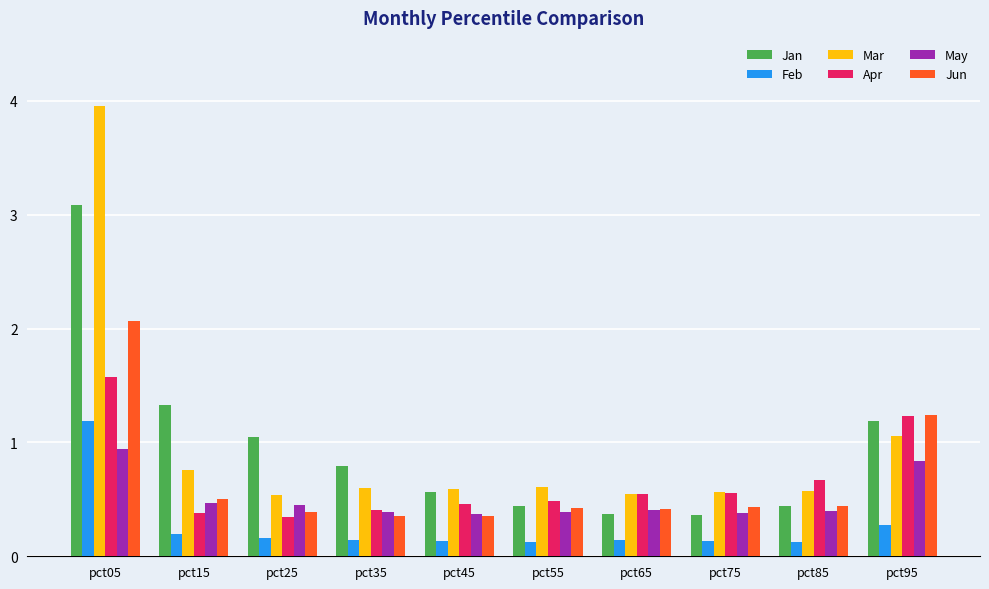

What is the difference between the maximum and minimum values in the Mar series?

3.4